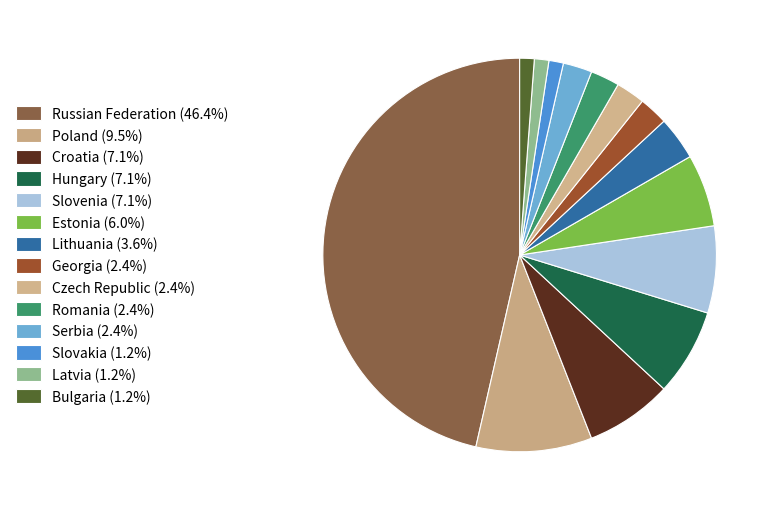

Which category has the smallest portion of the pie?

Slovakia